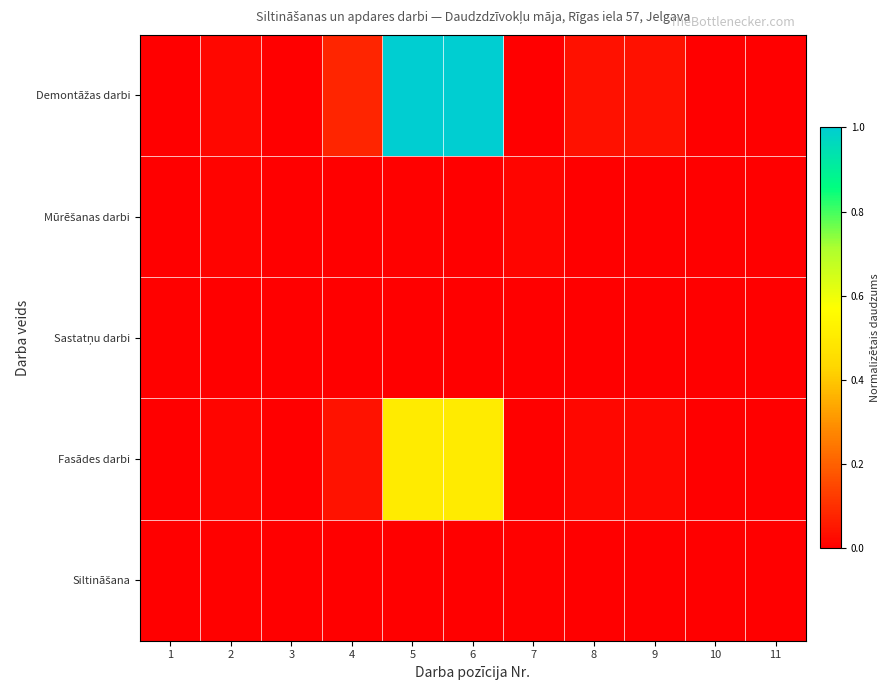

Which series has the largest total across all categories?

Demontāžas darbi